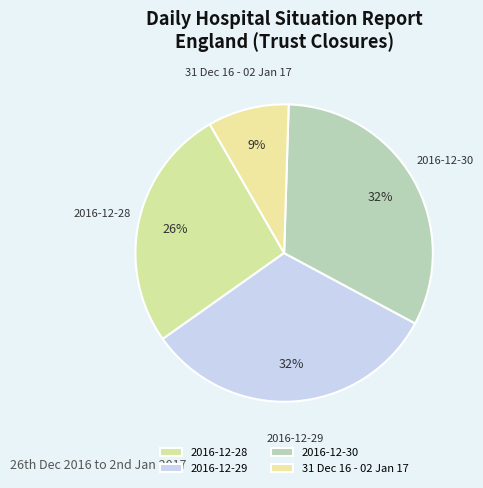

Is there any slice that represents more than half of the pie?

No